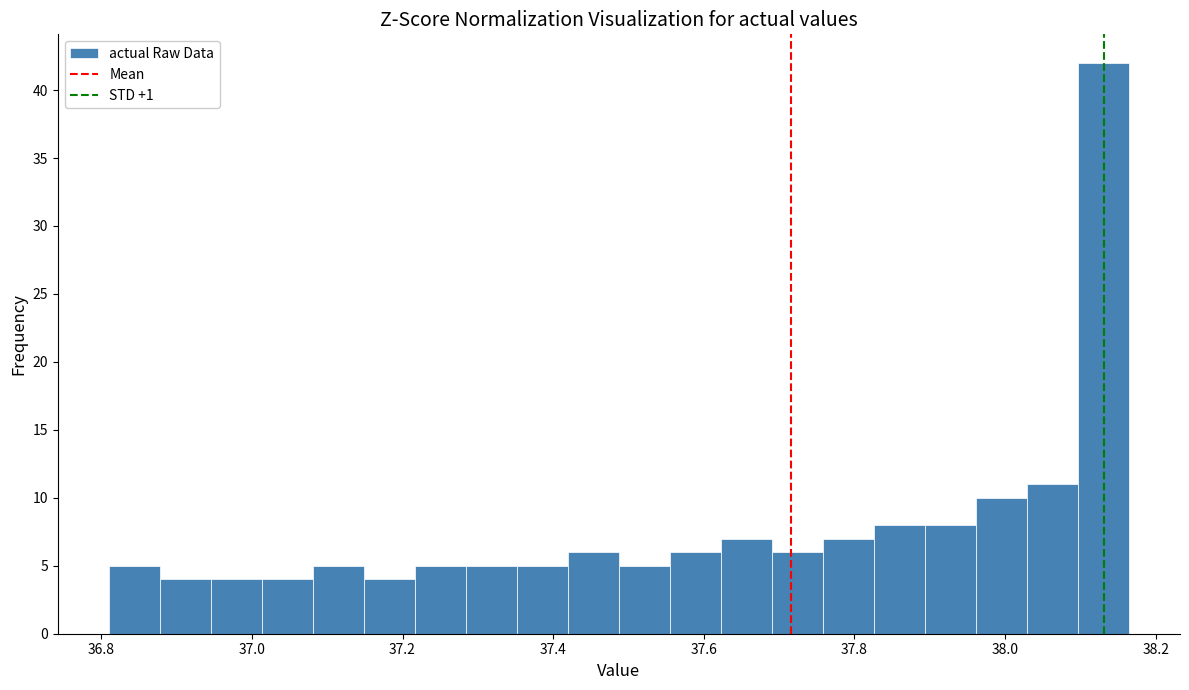

Around what value on the x-axis is the tallest bar? Give the approximate position of its centre, as read against the axis.

38.14